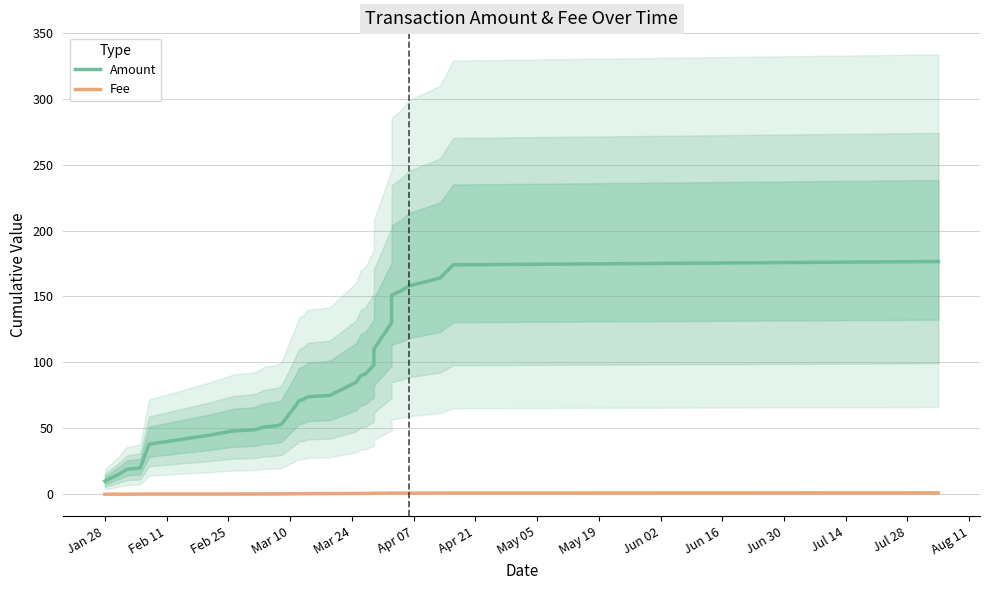

True or false: Amount has a value of 72.5 at Jun 02.

False